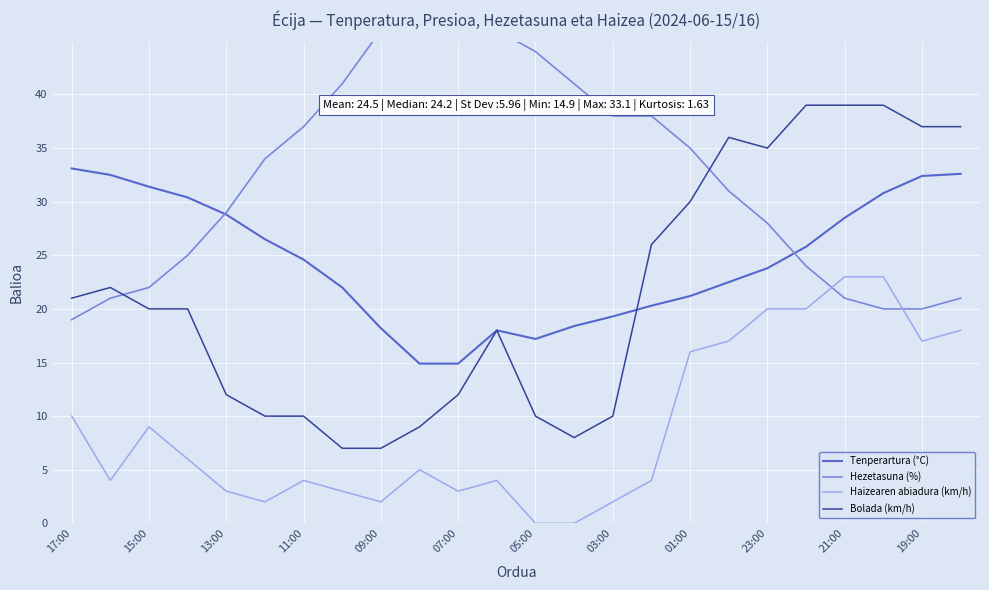

Is the value of Tenperartura (°C) at 11:00 greater than the value of Haizearen abiadura (km/h) at 19:00?

Yes